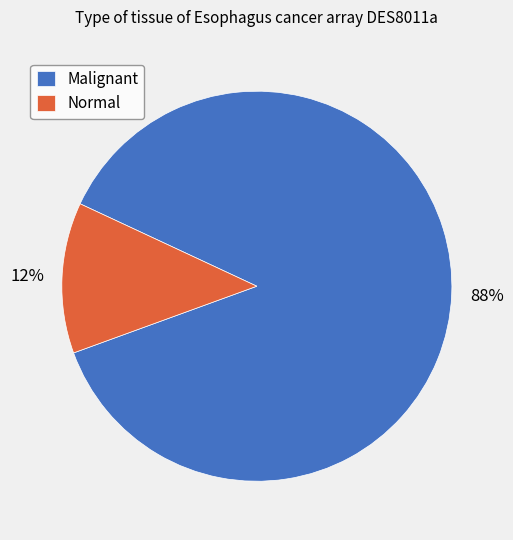

Combined, do Normal and Malignant account for over 50%?

Yes